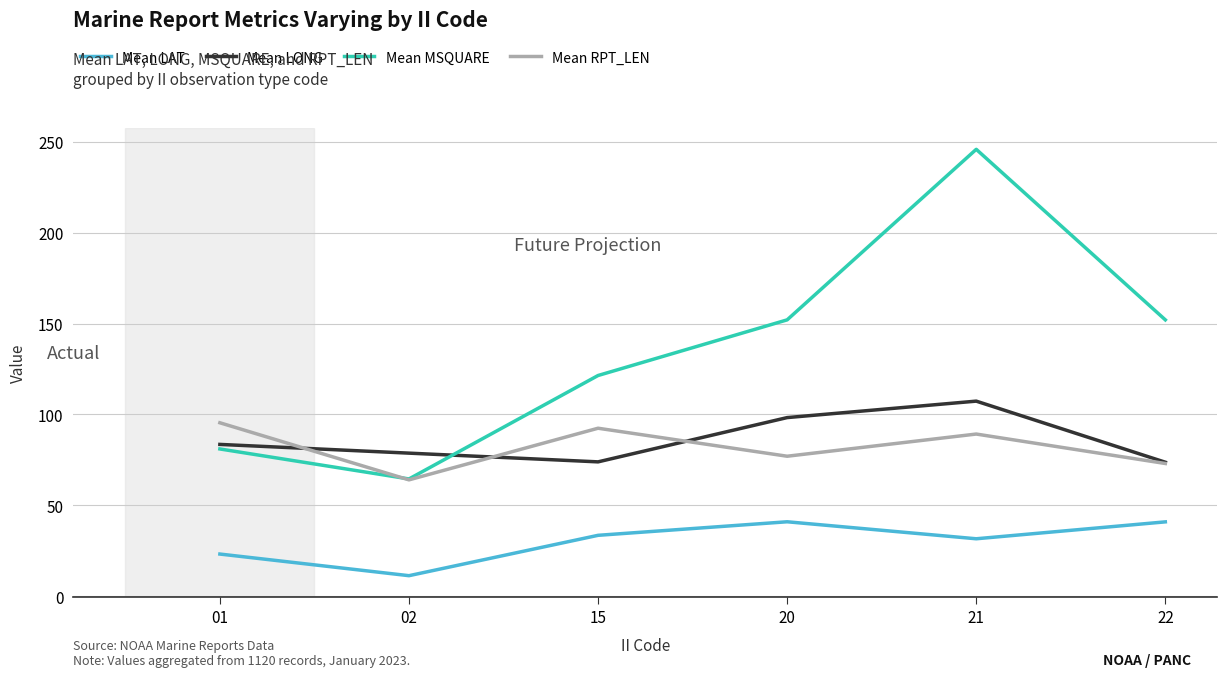

What is the spread (max minus min) of values at 01?

72.2